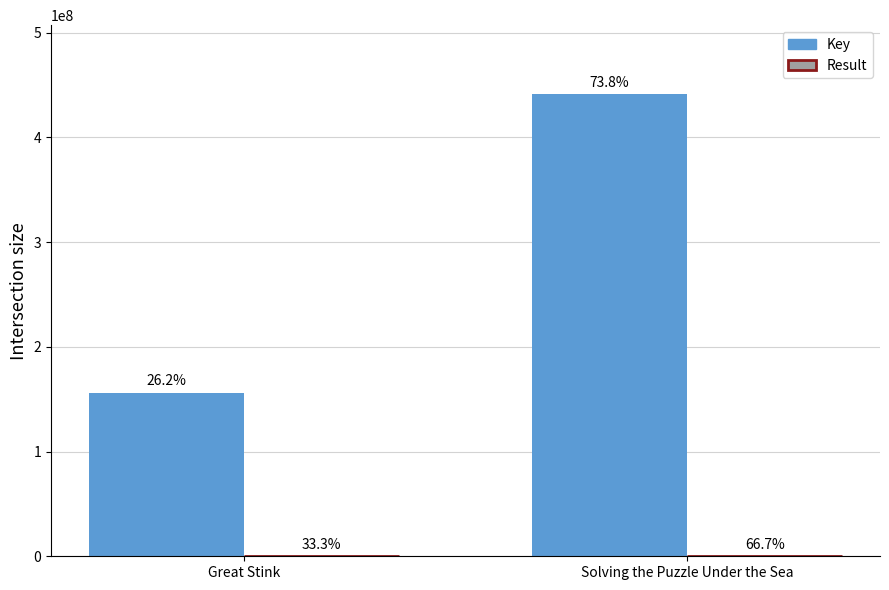

Rank the series by their maximum value, from highest to lowest.

Key, Result